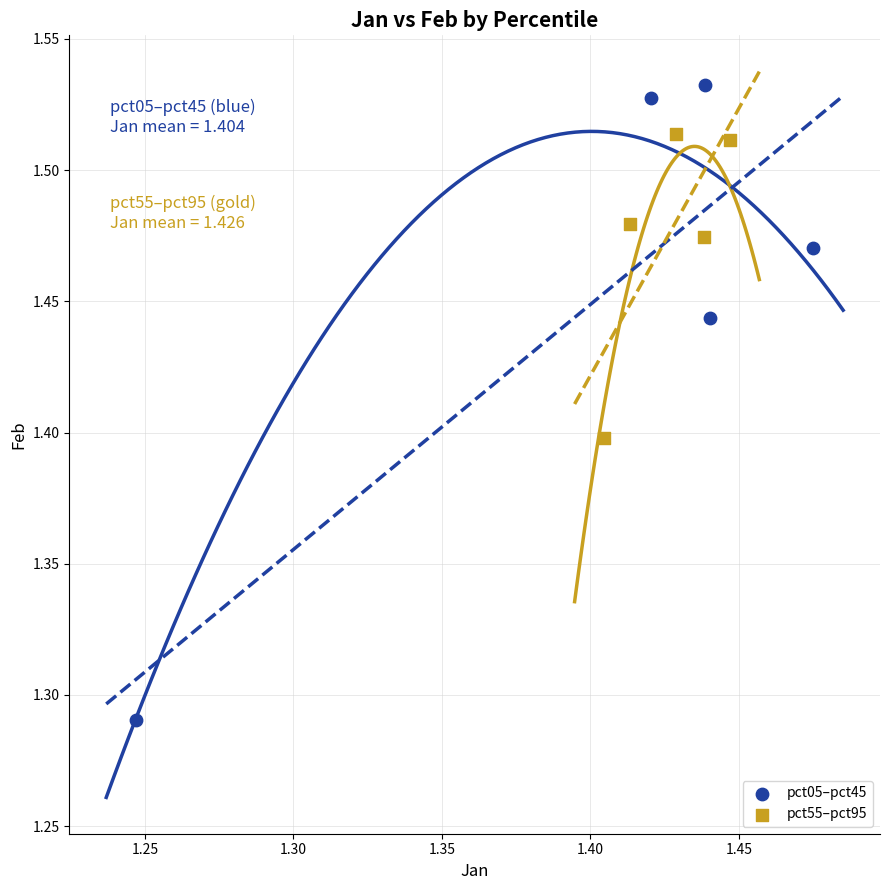

Which series contains the highest Y value?

pct05–pct45